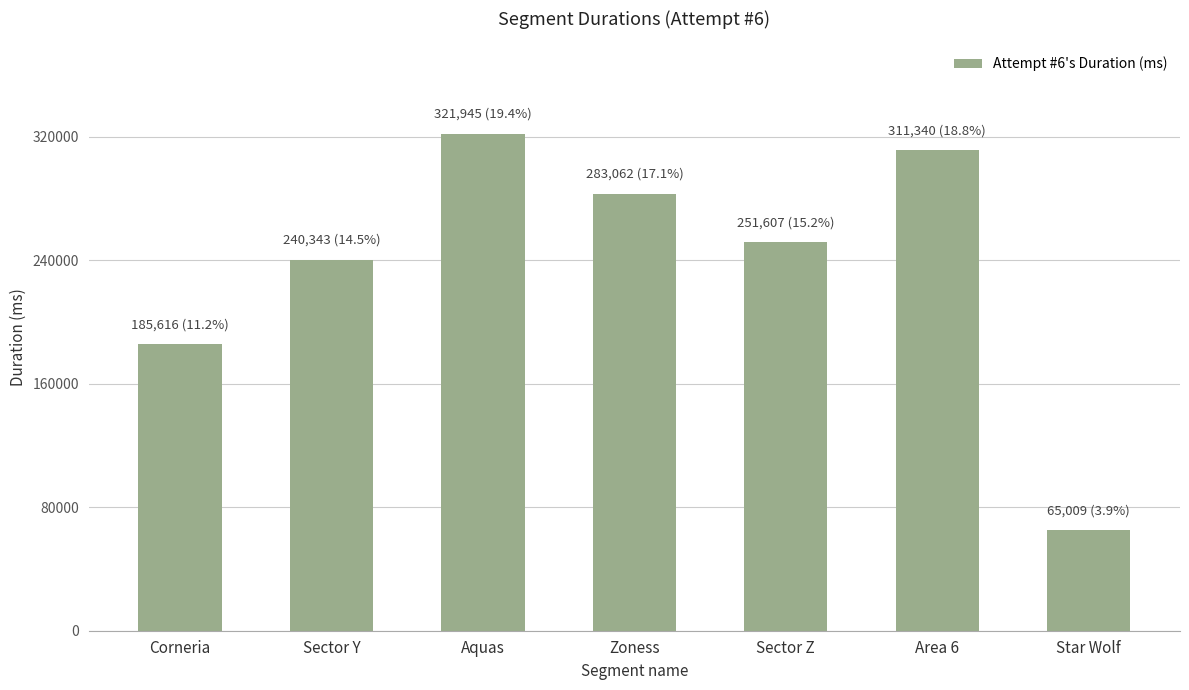

Which category has the lowest value across all series?

Star Wolf